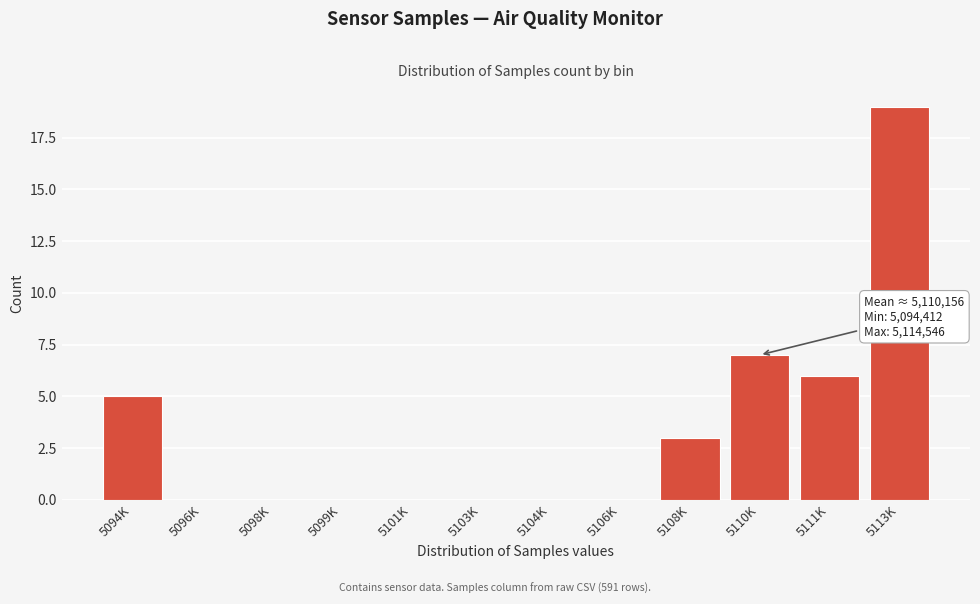

Reading right to left, transcribe all the data shown in this chart.

5113K=19	5111K=6	5110K=7	5108K=3	5106K=0	5104K=0	5103K=0	5101K=0	5099K=0	5098K=0	5096K=0	5094K=5